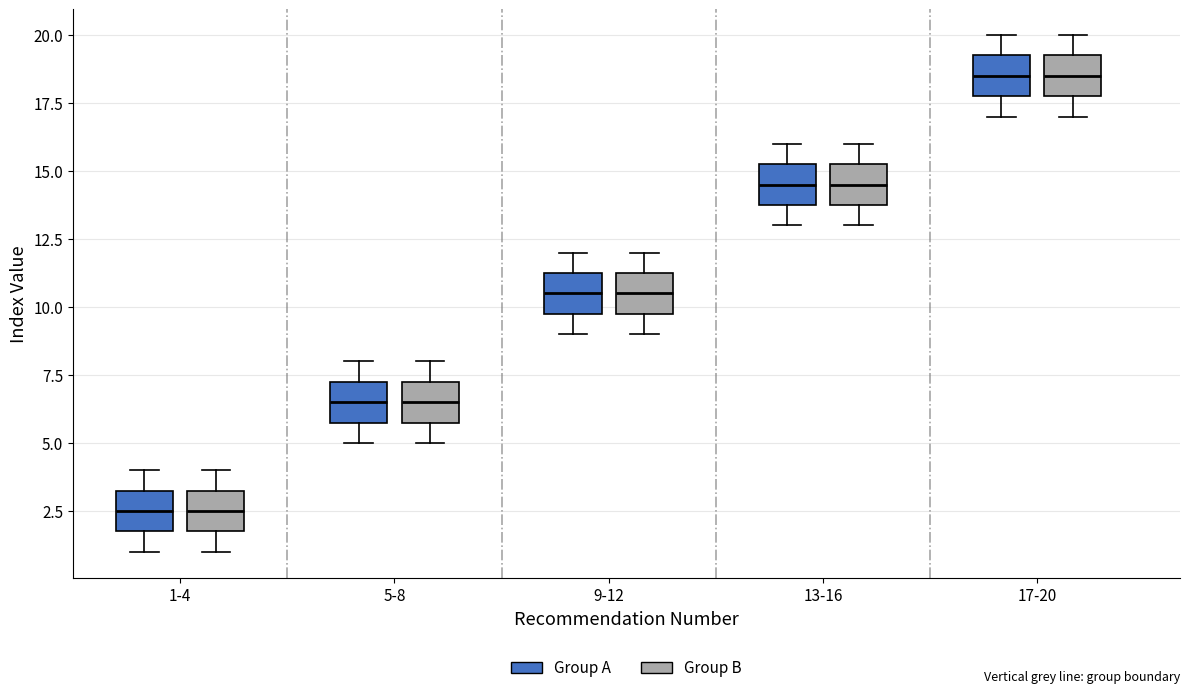

Reading left to right, read every box against the y-axis: the position of its median line, the range the box covers, and the ends of its whiskers. The values are not printed on the chart, so give them approximately, as read against the axis.

1-4 (Group A): median 2.5, box 2.0 to 3.5, whiskers 1.0 to 4.0
1-4 (Group B): median 2.5, box 2.0 to 3.5, whiskers 1.0 to 4.0
5-8 (Group A): median 6.5, box 6.0 to 7.5, whiskers 5.0 to 8.0
5-8 (Group B): median 6.5, box 6.0 to 7.5, whiskers 5.0 to 8.0
9-12 (Group A): median 10.5, box 10.0 to 11.5, whiskers 9.0 to 12.0
9-12 (Group B): median 10.5, box 10.0 to 11.5, whiskers 9.0 to 12.0
13-16 (Group A): median 14.5, box 14.0 to 15.5, whiskers 13.0 to 16.0
13-16 (Group B): median 14.5, box 14.0 to 15.5, whiskers 13.0 to 16.0
17-20 (Group A): median 18.5, box 18.0 to 19.5, whiskers 17.0 to 20.0
17-20 (Group B): median 18.5, box 18.0 to 19.5, whiskers 17.0 to 20.0